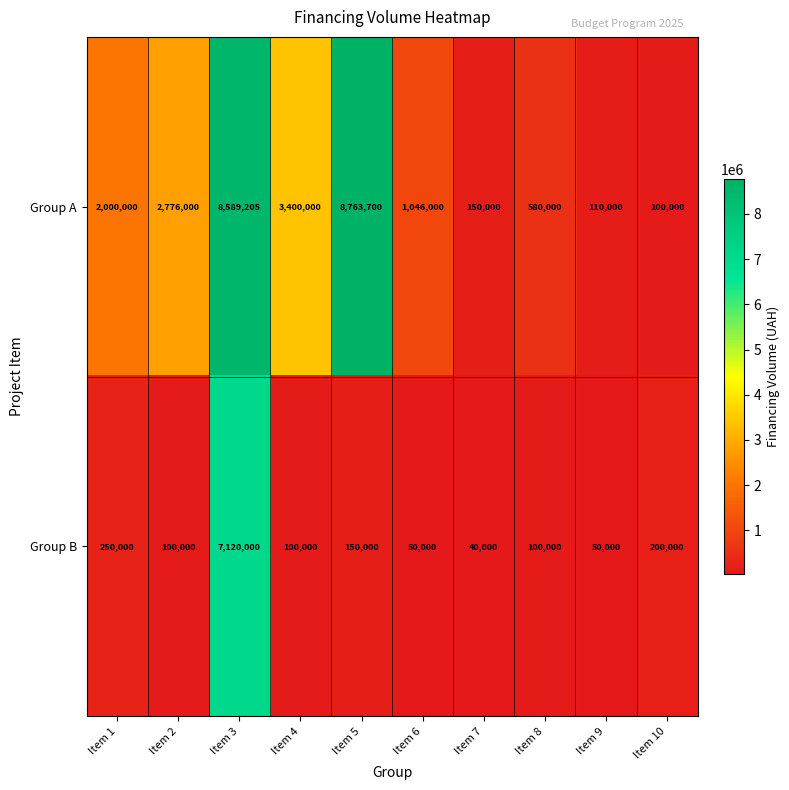

Which category has the highest value across all series?

Item 5